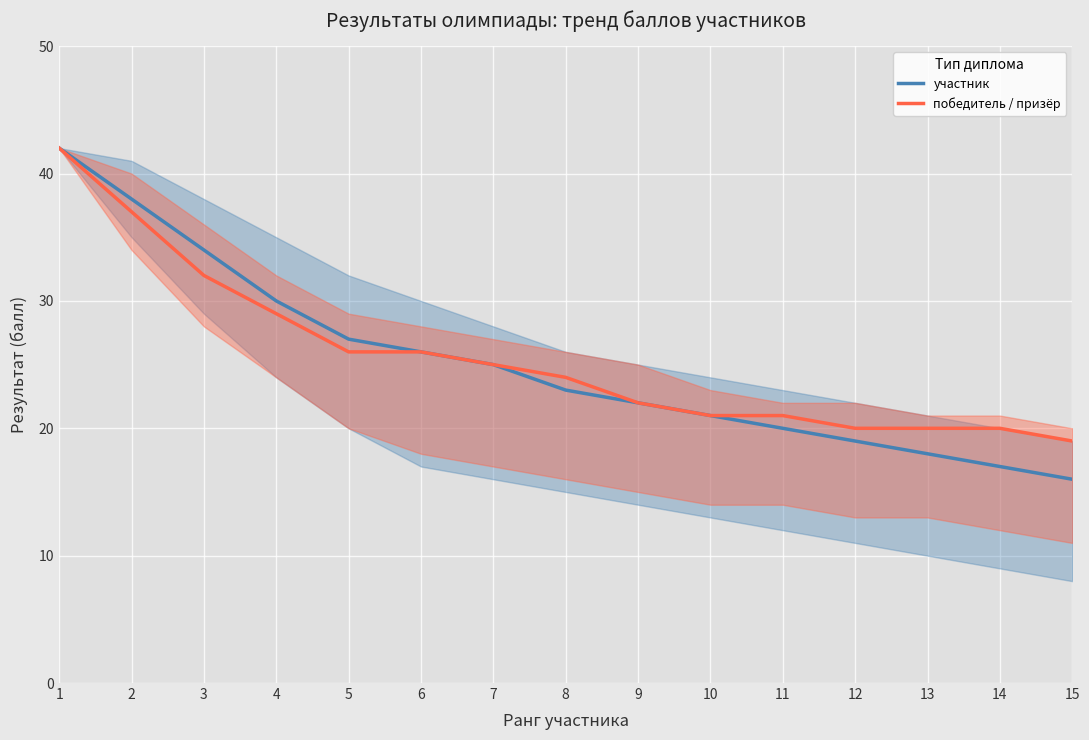

What is the maximum value for участник?

42